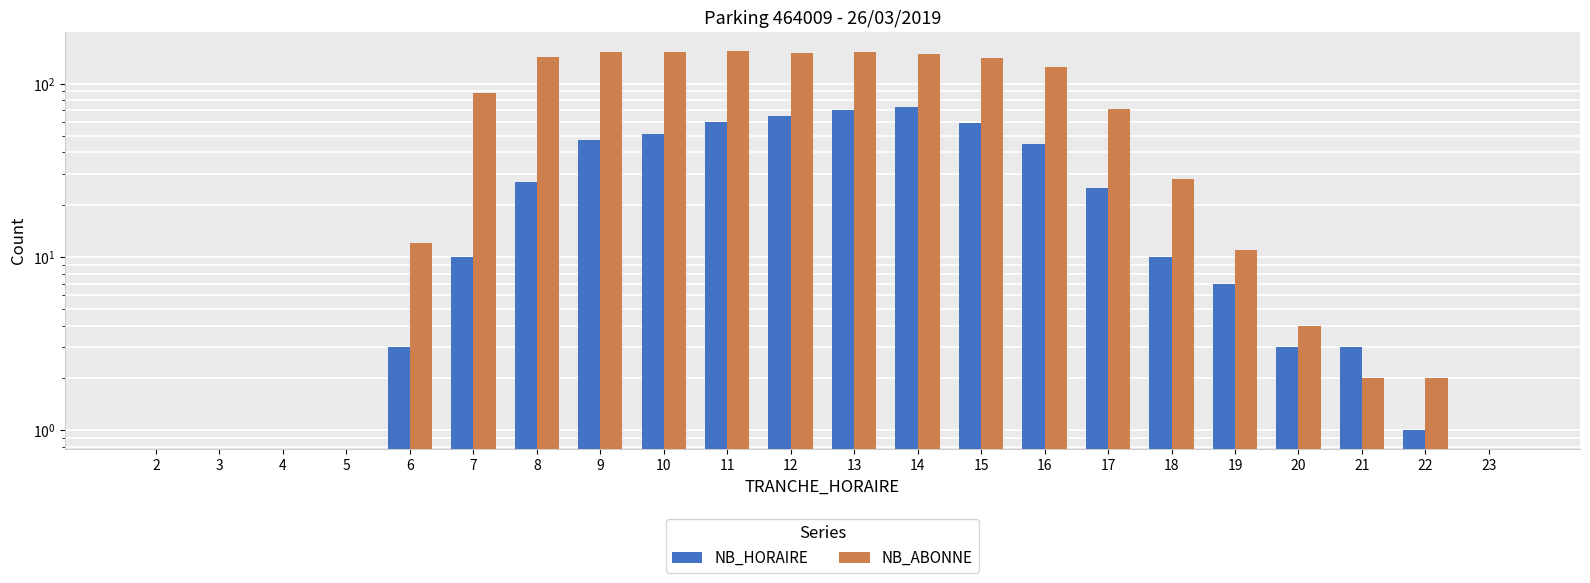

Rank the series by their average value, from highest to lowest.

NB_ABONNE, NB_HORAIRE